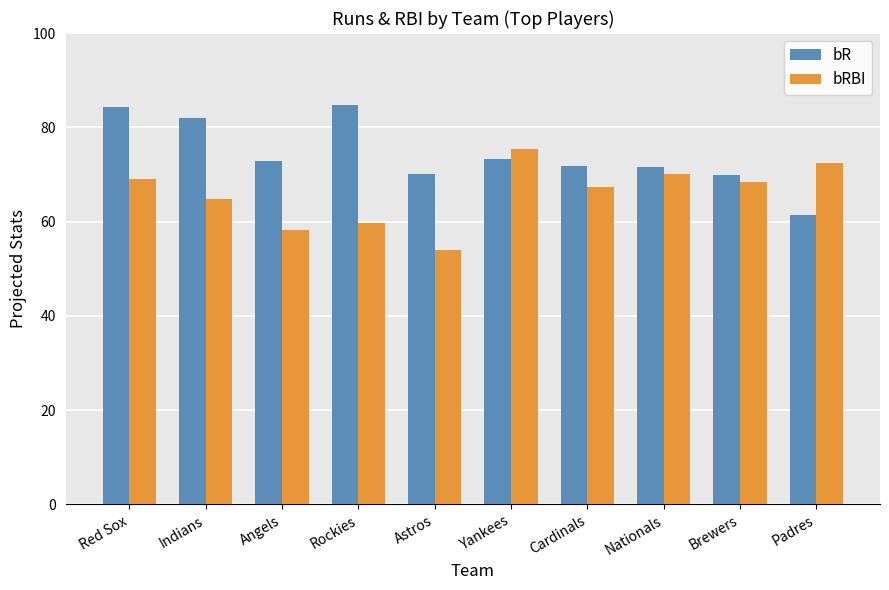

What are all the series names shown in the legend?

bR, bRBI